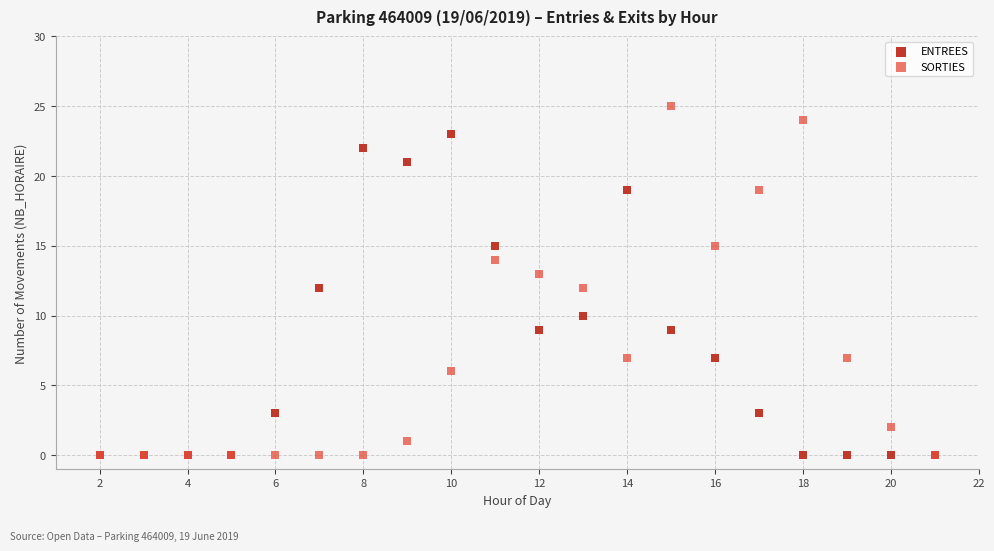

Which series contains the highest Y value?

SORTIES